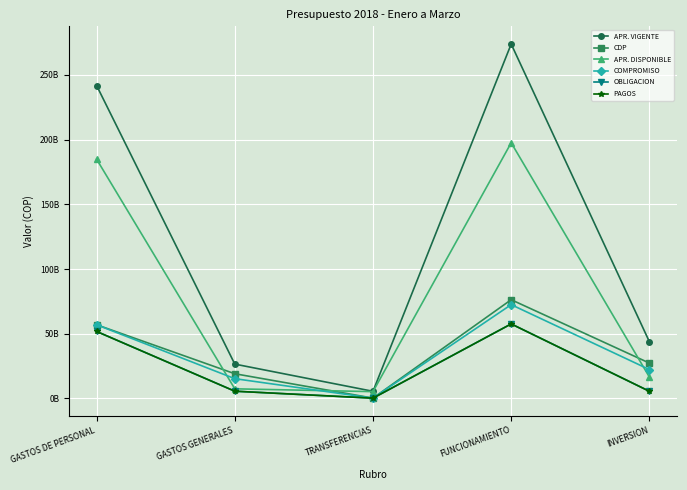

What is the label of the 3rd point from the right?

TRANSFERENCIAS